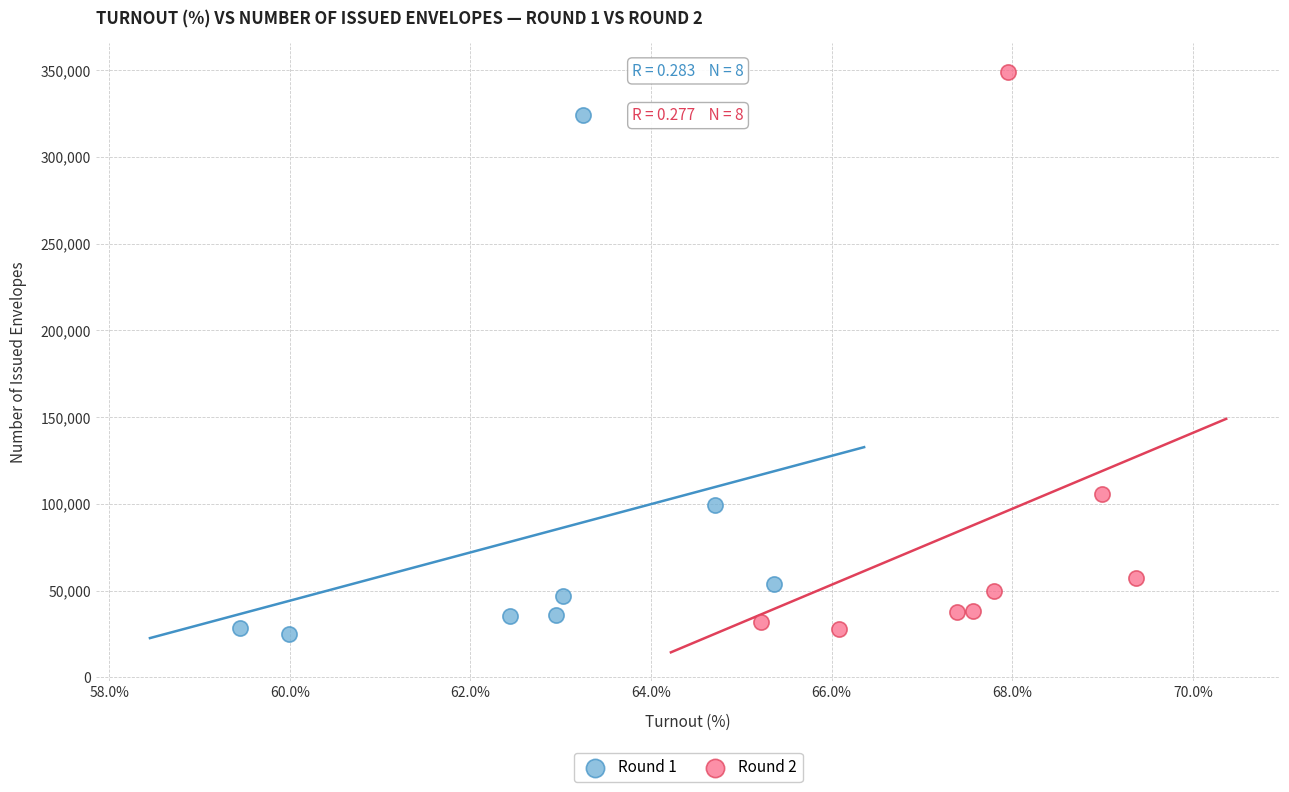

Which series has the widest spread of Y values?

Round 2